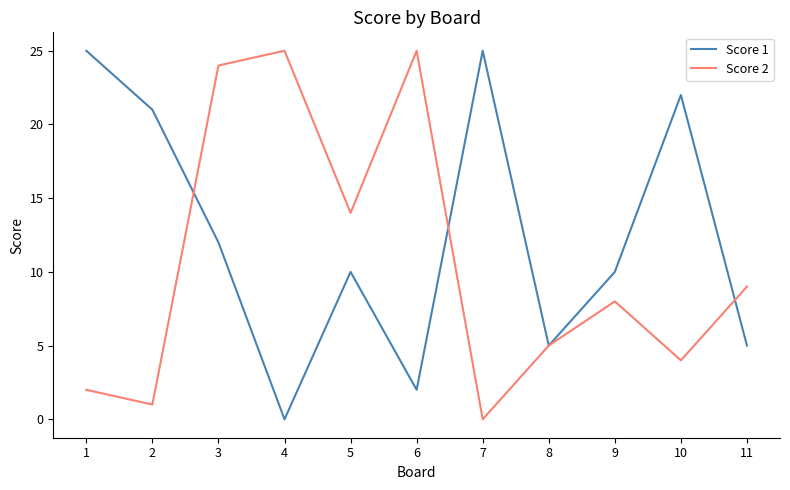

Is the value of Score 2 at 5 greater than the value of Score 1 at 11?

Yes